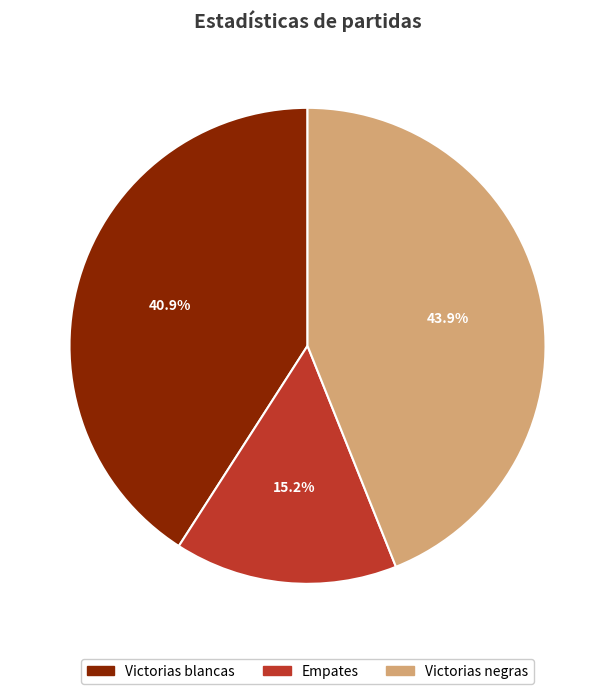

Which has a higher value, Victorias blancas or Empates?

Victorias blancas